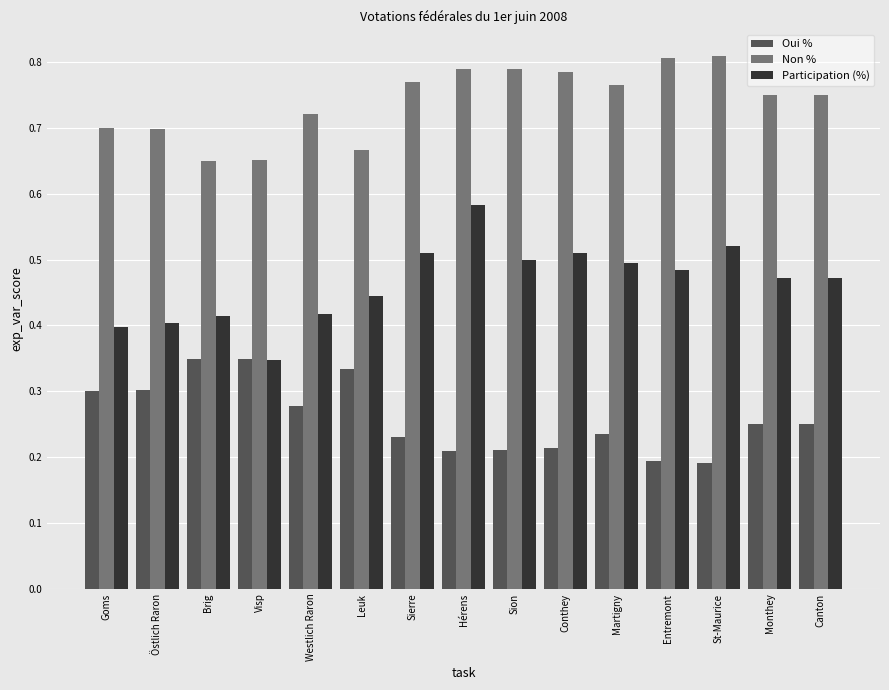

What is the sum of all Non % values?

11.1